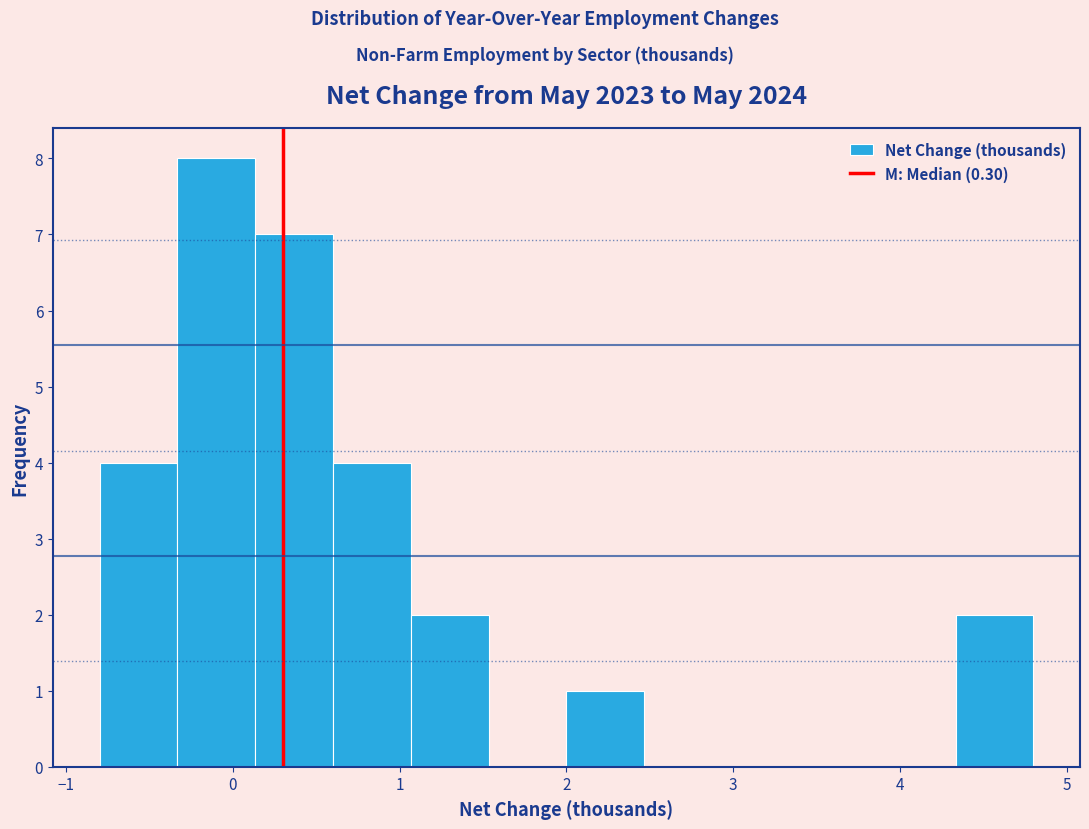

Reading left to right, transcribe this chart: for each bar, give the range it covers on the x-axis and its height. Neither the bar edges nor the heights are printed on the chart, so give them approximately, as read against the axes.

-0.8 to -0.3: 4
-0.3 to 0.1: 8
0.1 to 0.6: 7
0.6 to 1.1: 4
1.1 to 1.5: 2
1.5 to 2.0: 0
2.0 to 2.5: 1
2.5 to 2.9: 0
2.9 to 3.4: 0
3.4 to 3.9: 0
3.9 to 4.3: 0
4.3 to 4.8: 2